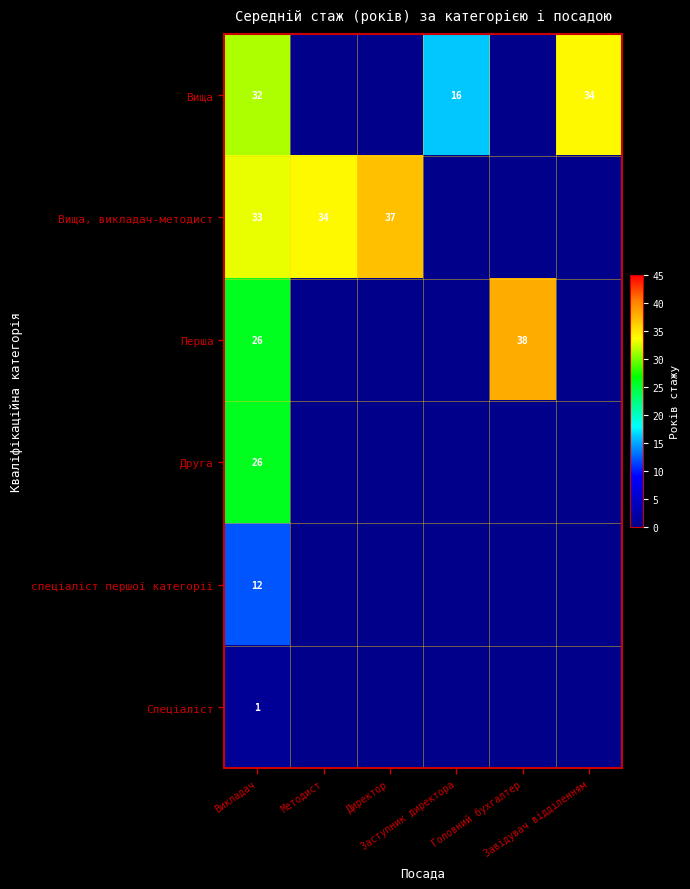

Is it true that Вища, викладач-методист equals 34.0 at Методист?

True